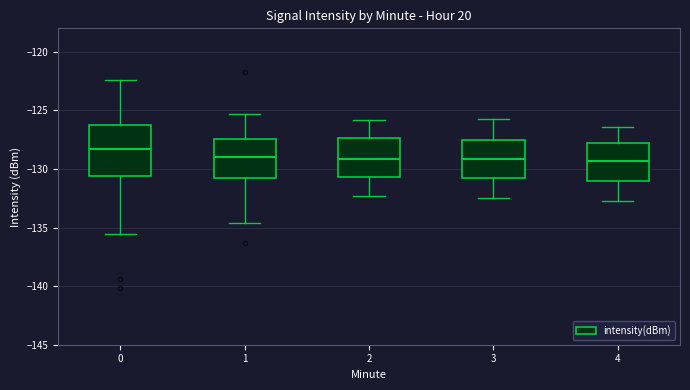

Where does the median line of the box at x = 0 sit on the y-axis? The values are not printed on the chart, so give them approximately, as read against the axis.

-128.5